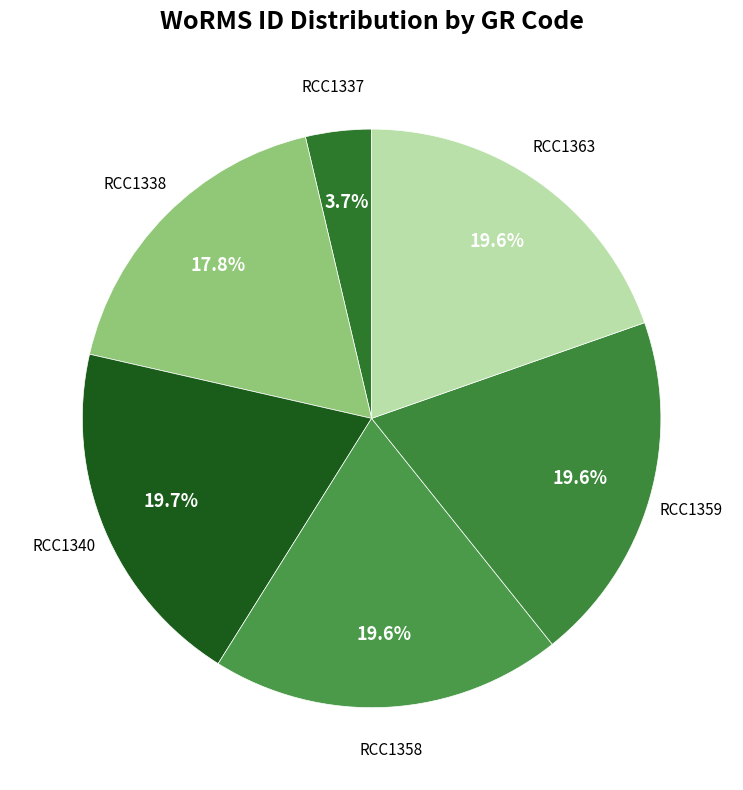

Does any single category account for the majority?

No